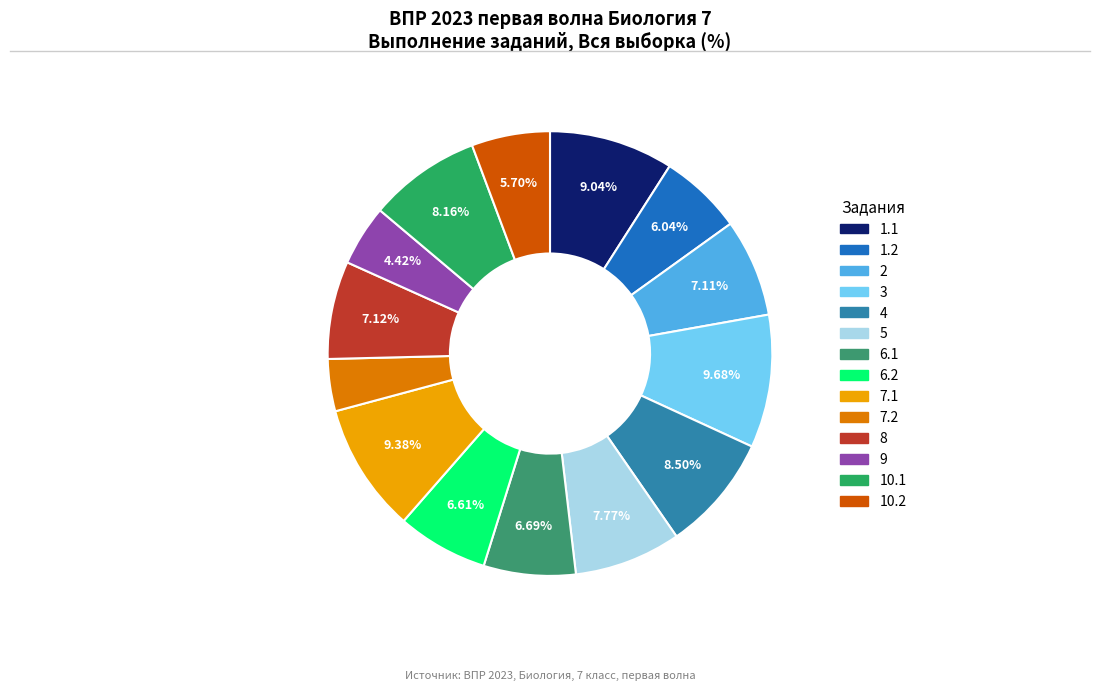

Does any single category account for the majority?

No